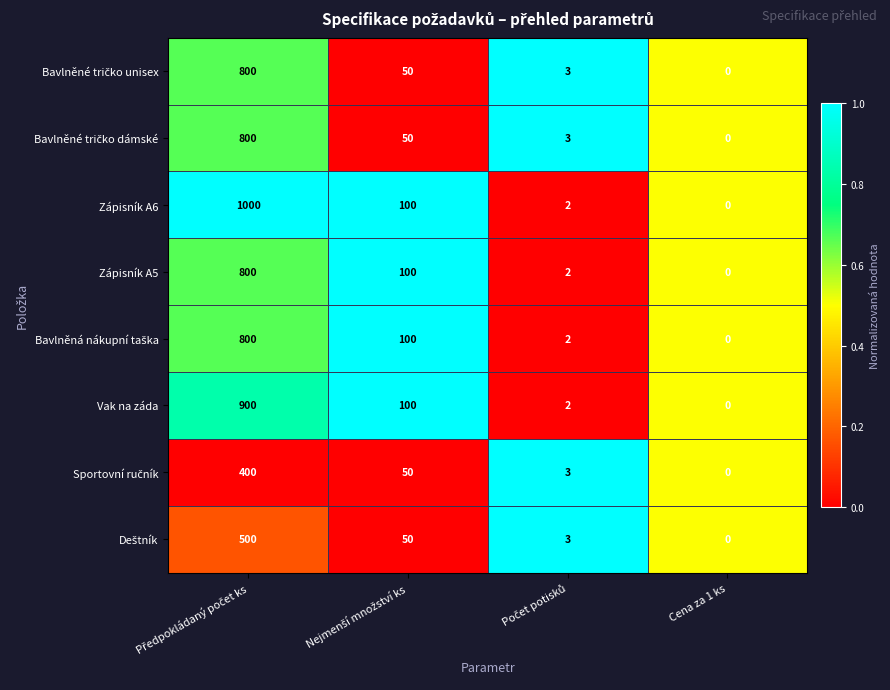

Which series has the largest total across all categories?

Zápisník A6